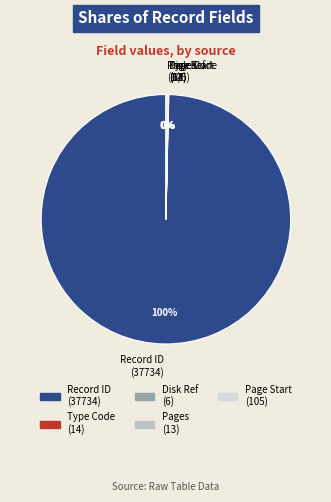

Does any single category account for the majority?

Yes